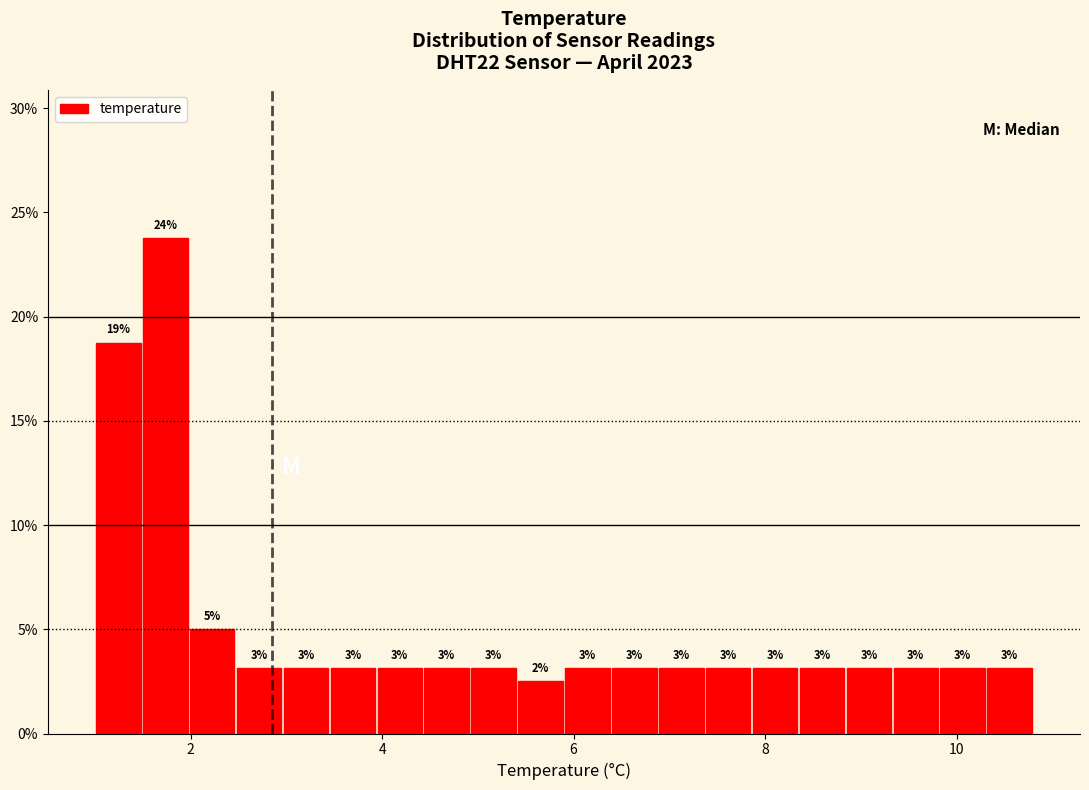

Around what value on the x-axis is the tallest bar? Give the approximate position of its centre, as read against the axis.

1.8